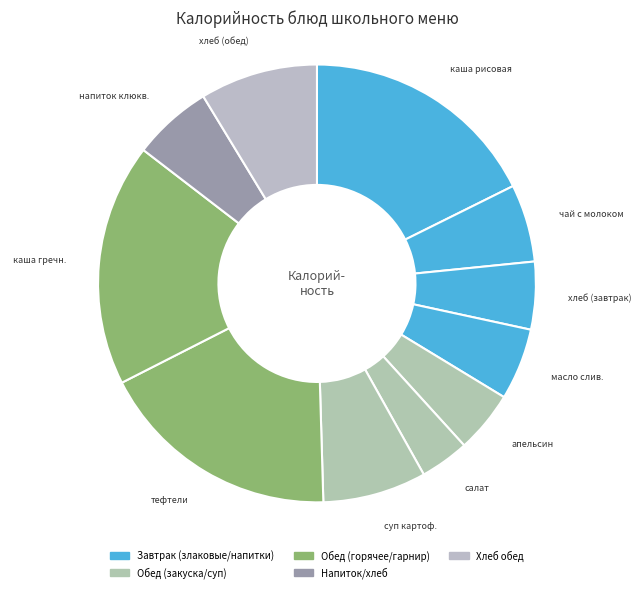

To the nearest percent, what is the average slice percentage?

9%